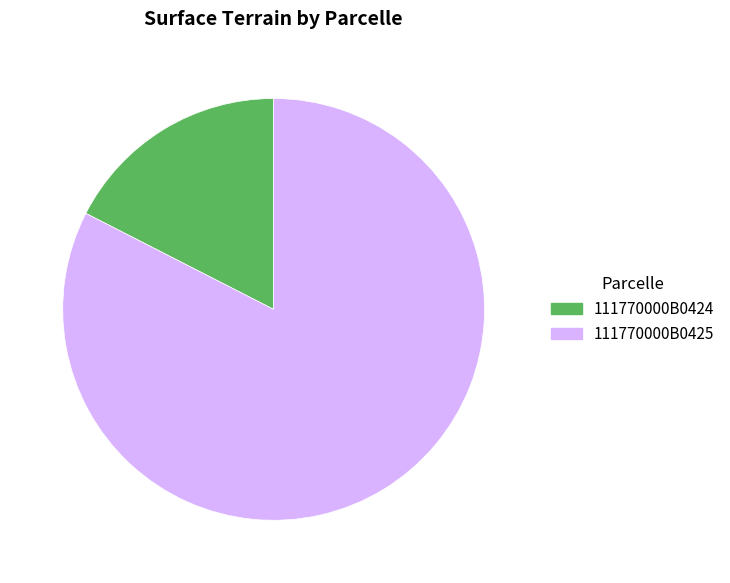

Which category has the smallest portion of the pie?

111770000B0424